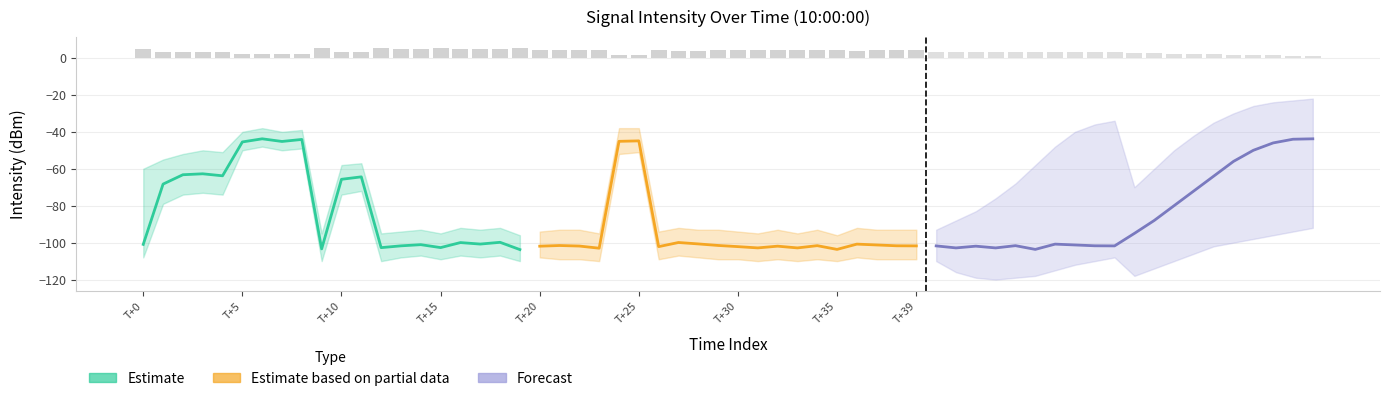

What is the sum of the Estimate values at T+39 and 19?

-147.9